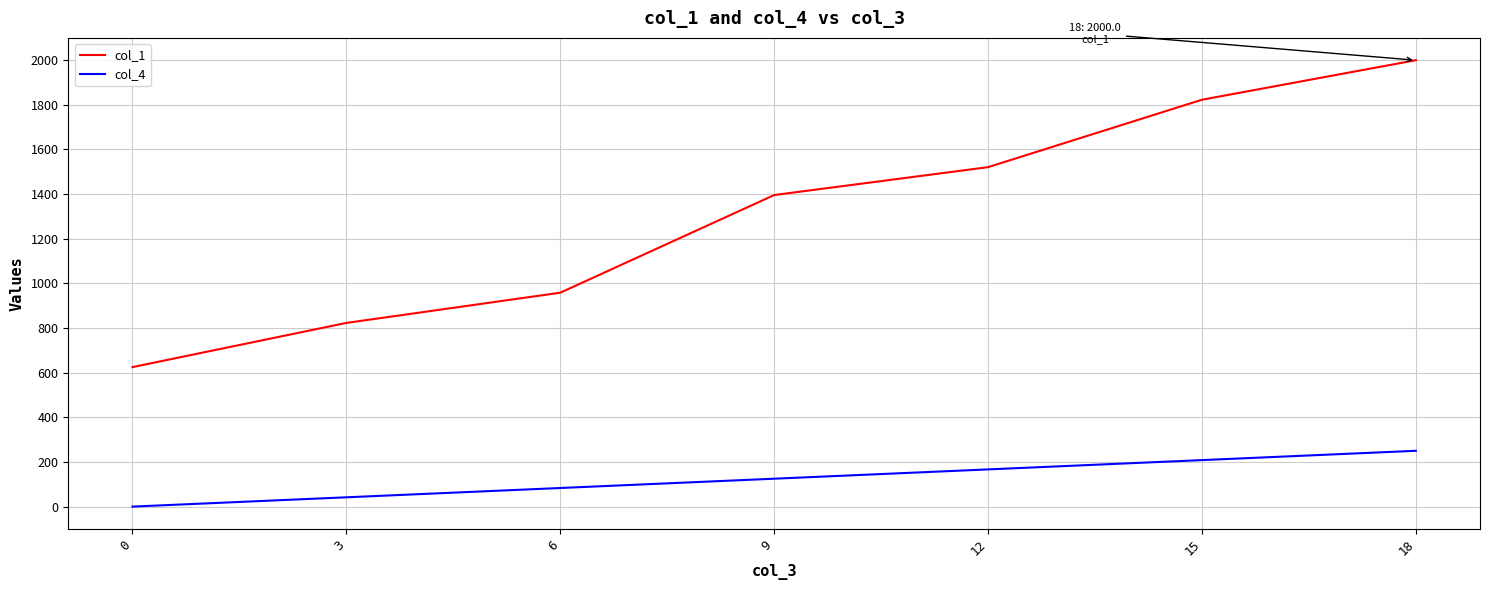

Rank the series at 9 from lowest to highest value.

col_4, col_1